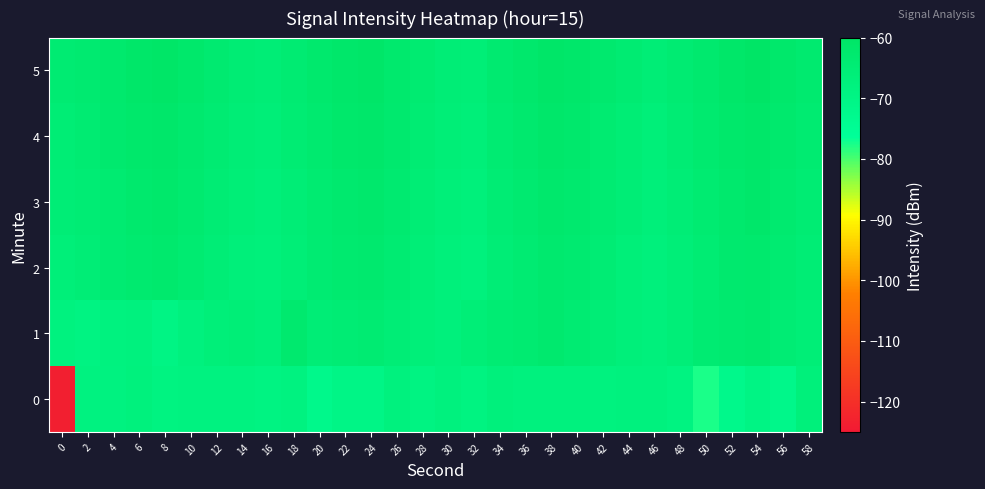

Which has a higher value, 20 or 30?

30